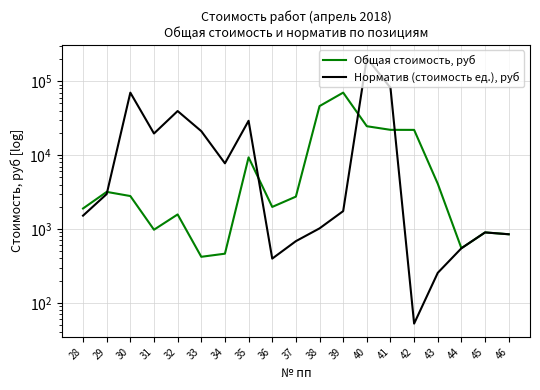

Between which two adjacent categories do Общая стоимость, руб and Норматив (стоимость ед.), руб first intersect?

29 and 30